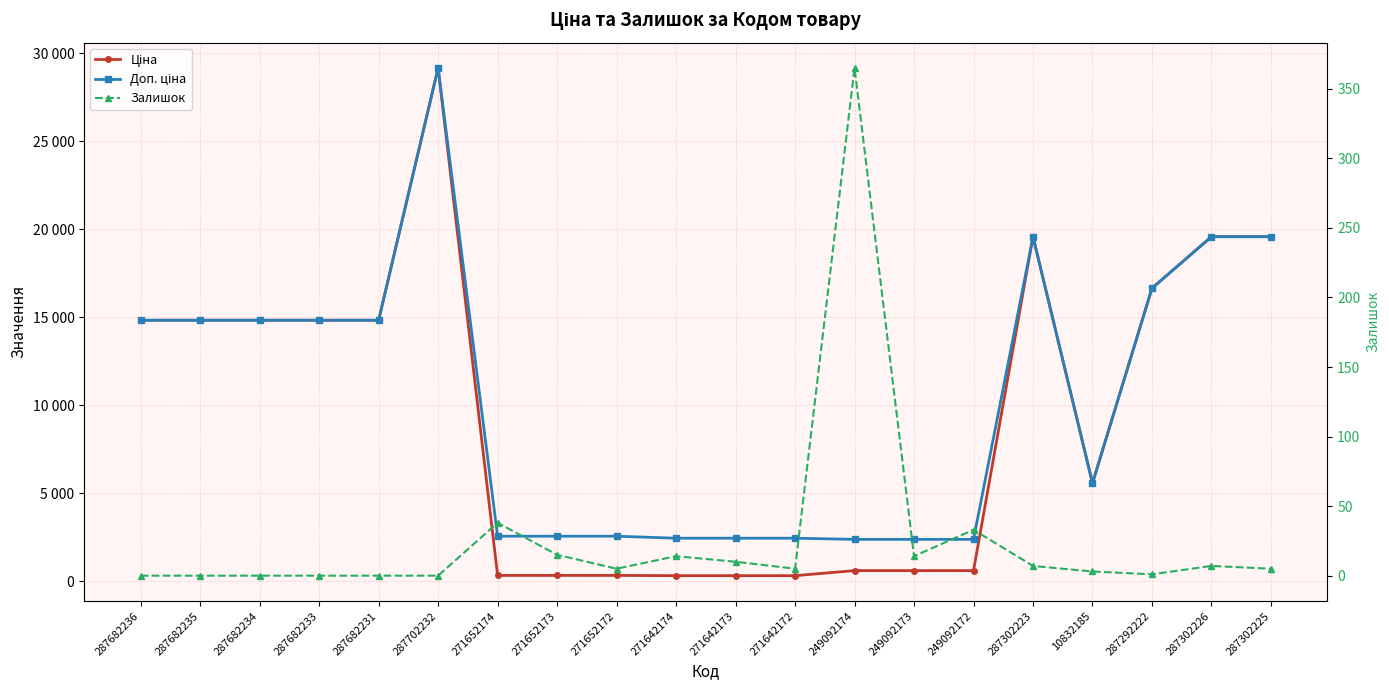

What is the spread (max minus min) of values at 287682235?

14817.6